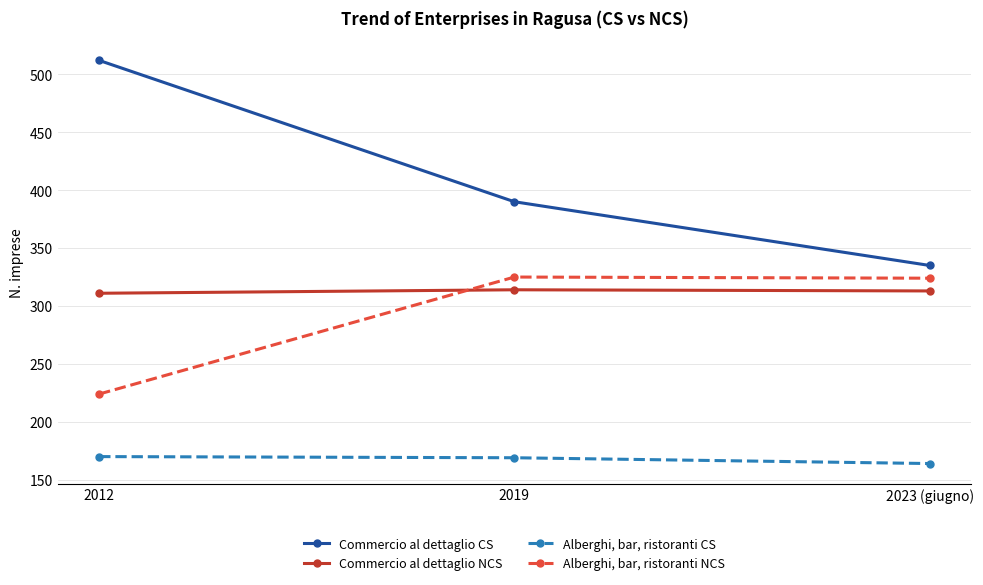

What is the average value of the Commercio al dettaglio CS series?

412